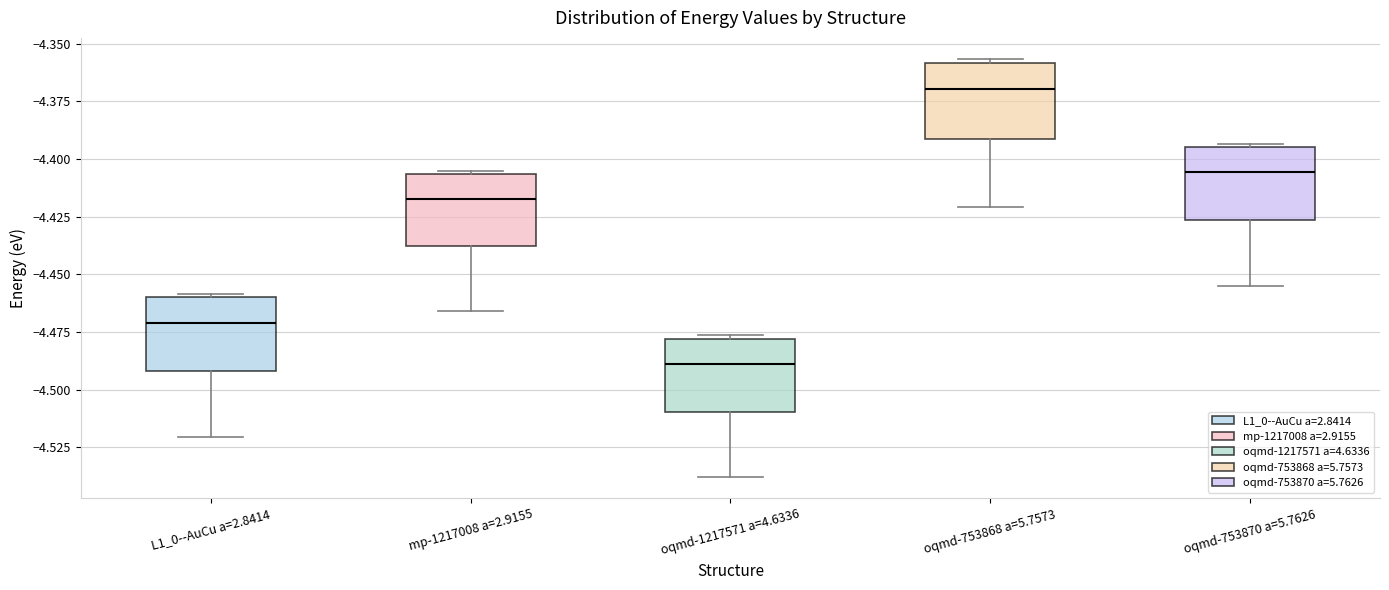

Reading left to right, transcribe this box plot: for each box, give where its median line is, the range the box spans, and where its two whiskers end, as read against the y-axis. The values are not printed on the chart, so give them approximately, as read against the axis.

L1_0--AuCu a=2.8414: median -4.470, box -4.490 to -4.460, whiskers -4.520 to -4.460 (just above the box's upper edge)
mp-1217008 a=2.9155: median -4.415, box -4.440 to -4.405, whiskers -4.465 to -4.405
oqmd-1217571 a=4.6336: median -4.490, box -4.510 to -4.480, whiskers -4.540 to -4.475
oqmd-753868 a=5.7573: median -4.370, box -4.390 to -4.360, whiskers -4.420 to -4.355
oqmd-753870 a=5.7626: median -4.405, box -4.425 to -4.395, whiskers -4.455 to -4.395 (just above the box's upper edge)